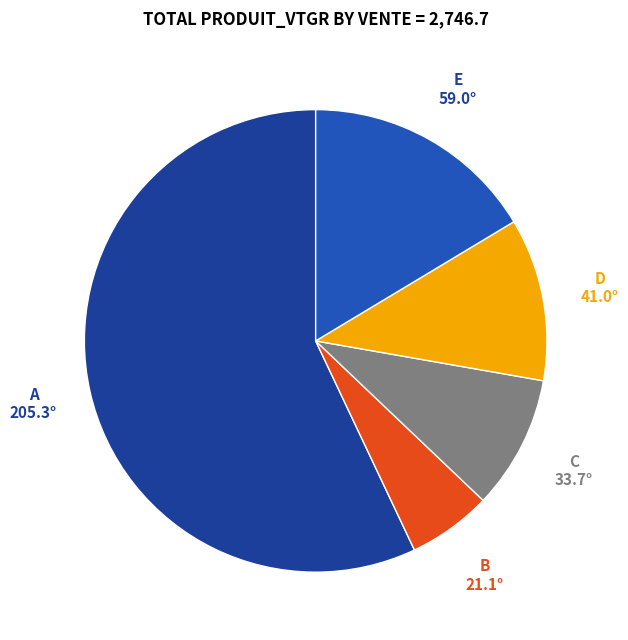

What is the ratio of the value at D to the value at E?

0.7